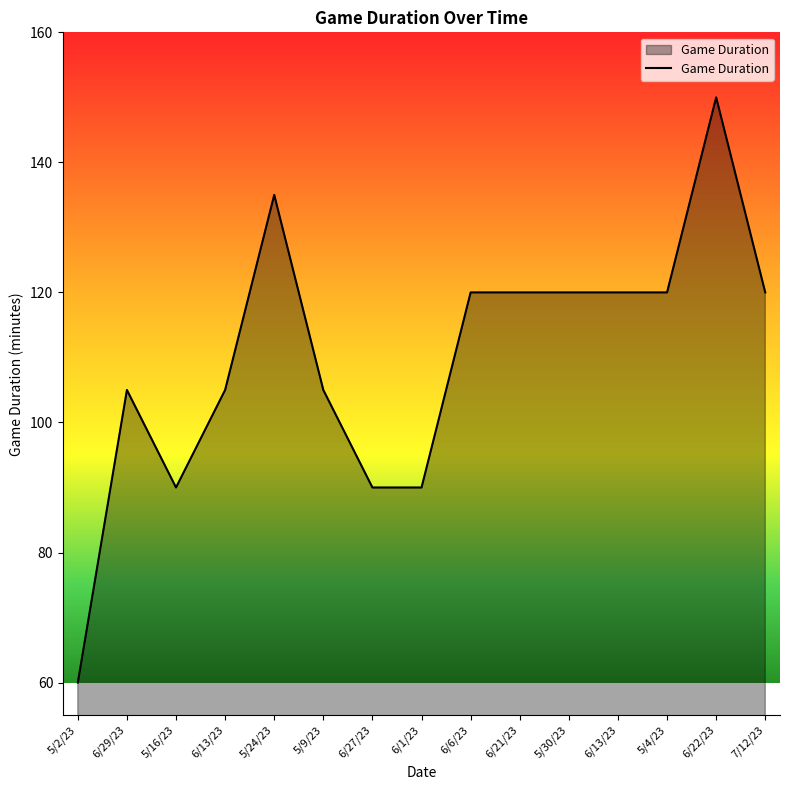

Count the values in the range 90 to 120.

12